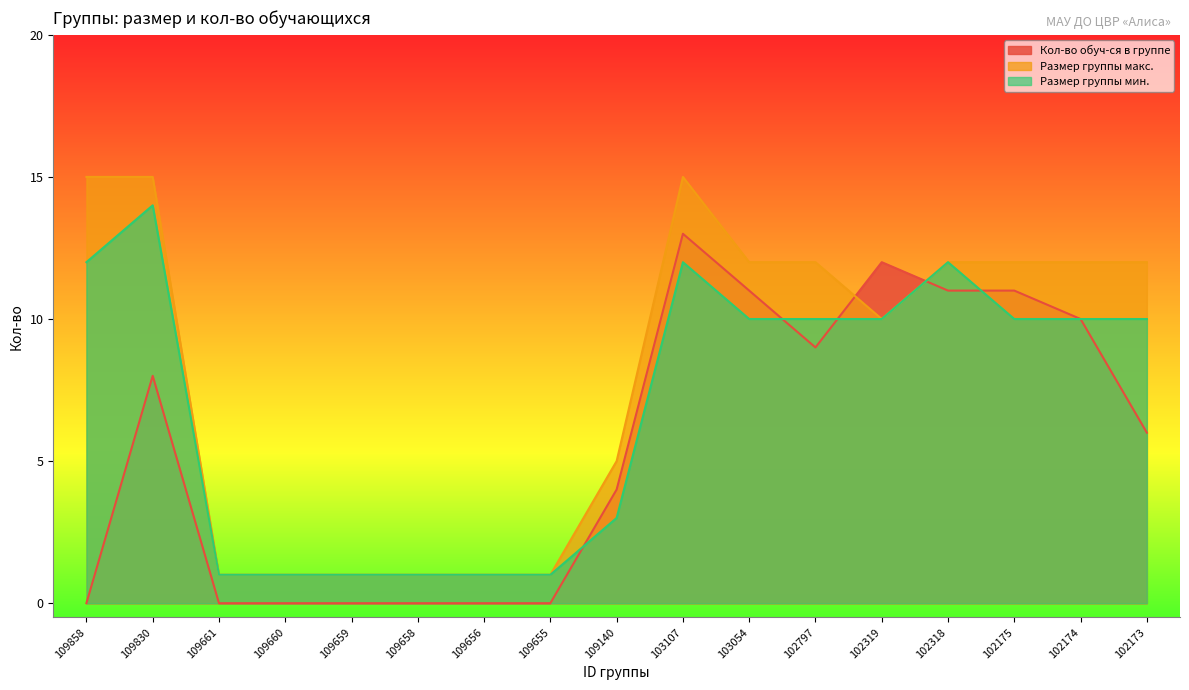

What are all the series names shown in the legend?

Кол-во обуч-ся в группе, Размер группы макс., Размер группы мин.